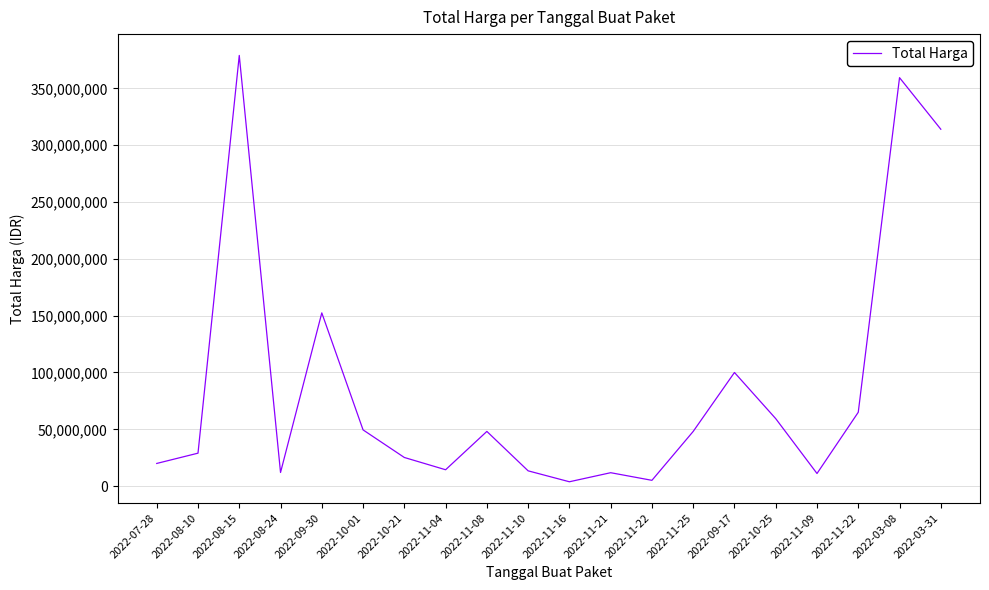

Where does the data first go above 48140000?

2022-08-15